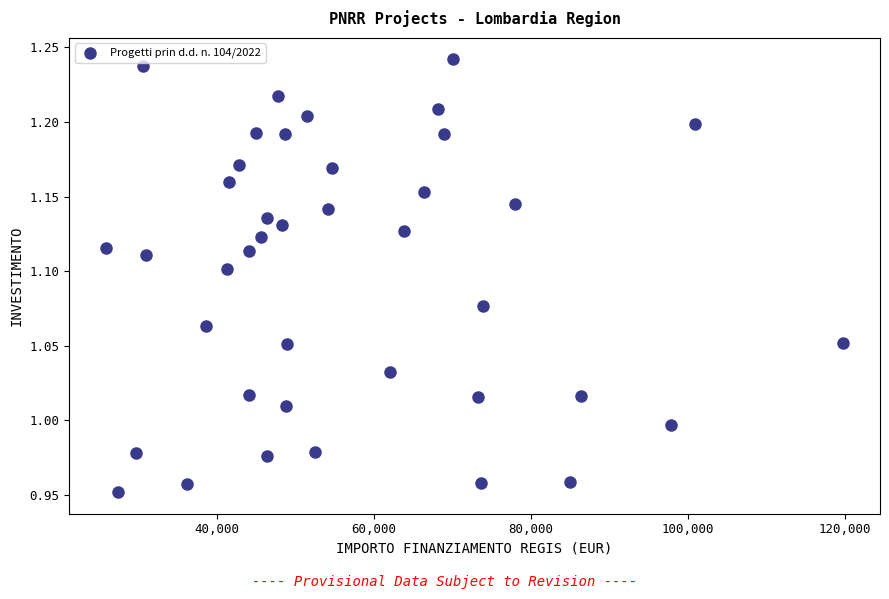

What is the range of Y values (max minus min)?

0.3